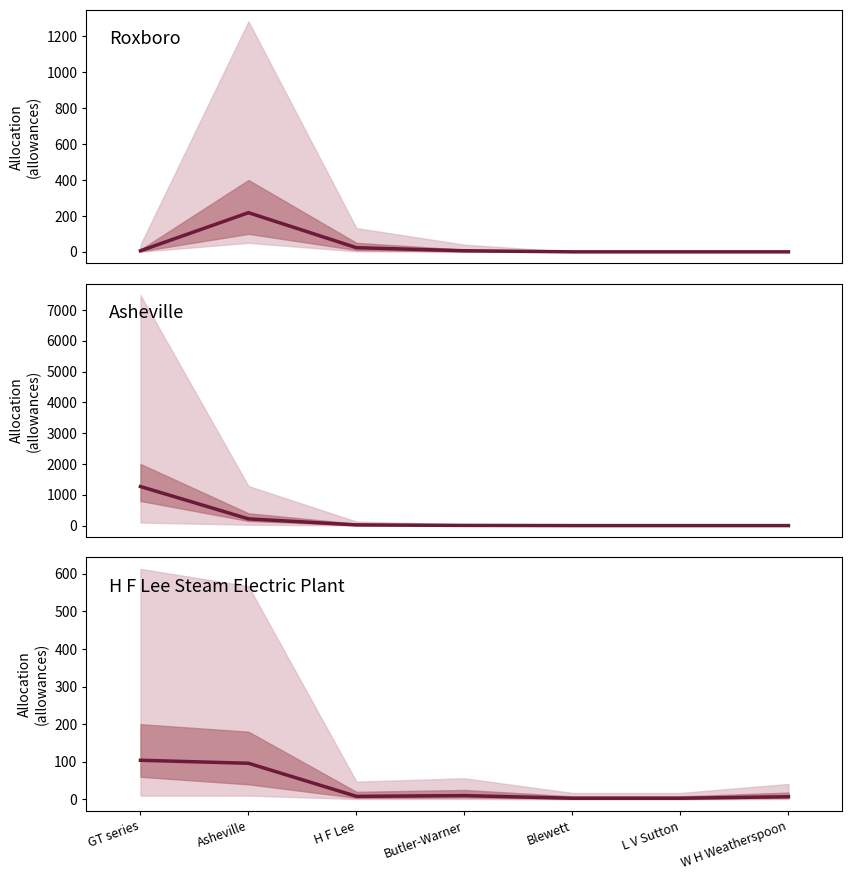

What position from the right is Butler-Warner?

4